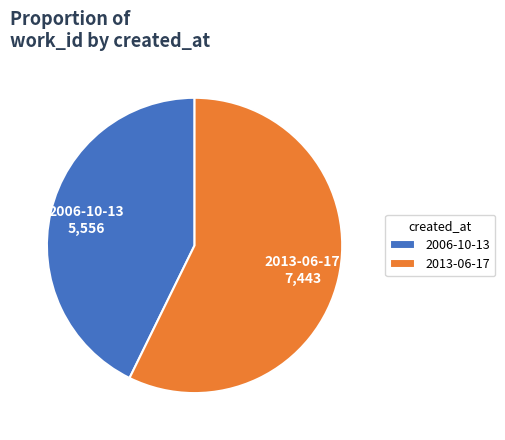

How many segments does this pie chart have?

2